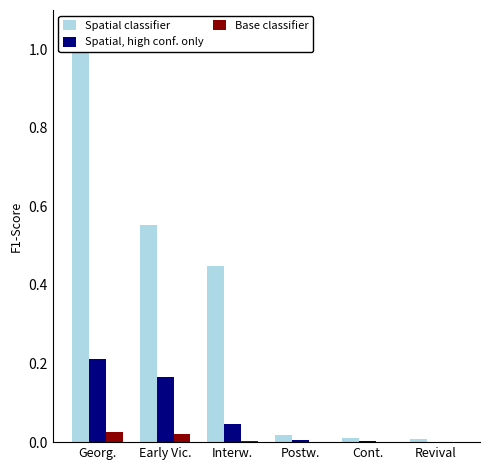

At which category is the sum across all series the highest?

Georg.